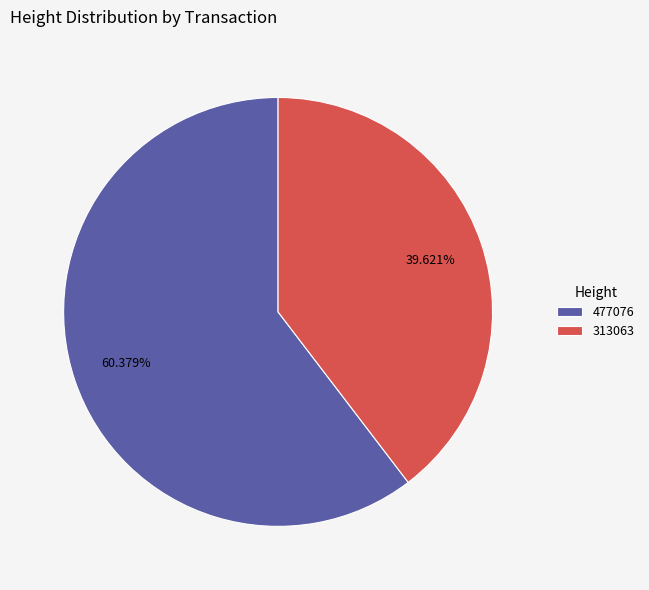

Is it true that 477076 is 60% of the pie?

True